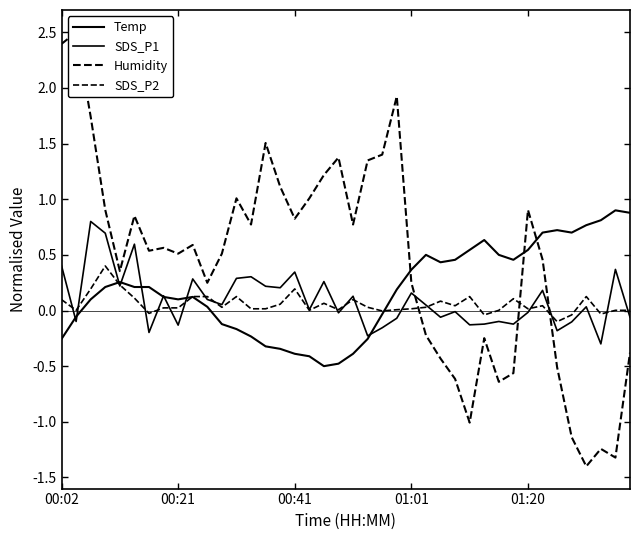

True or false: SDS_P1 has a value of 0.1 at 15.

False